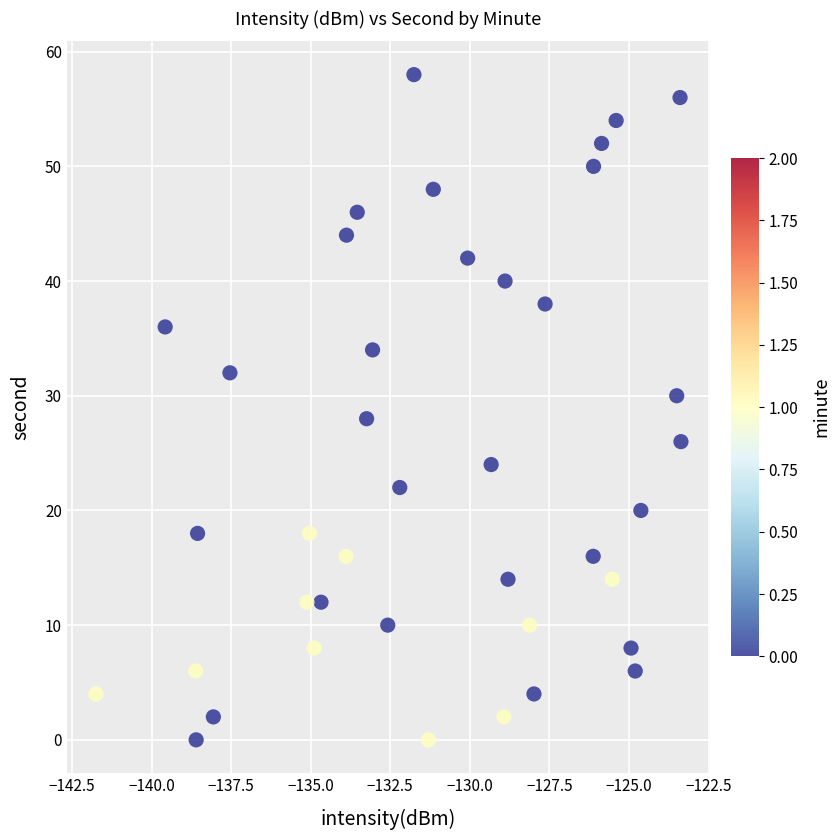

How many data points are displayed?

40